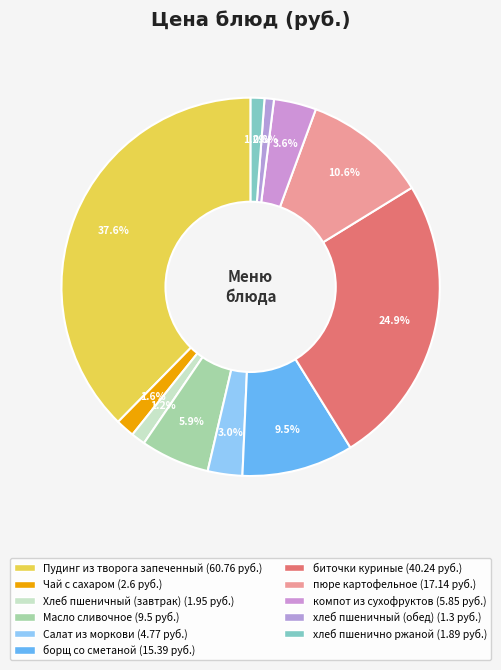

Which slice is the largest?

Пудинг из творога запеченный